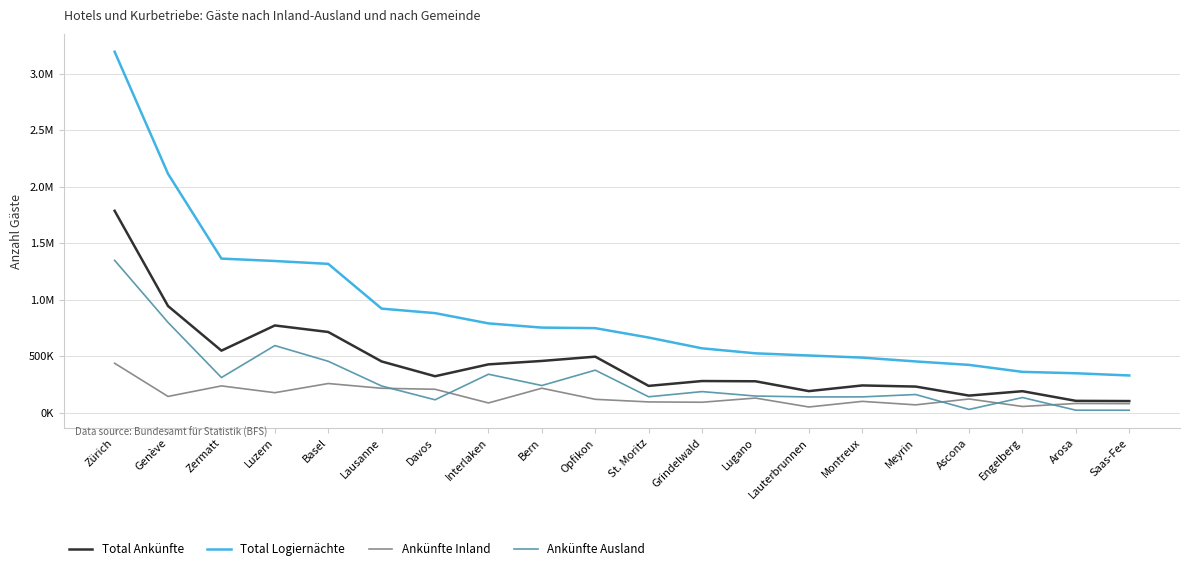

Reading left to right, transcribe all the data shown in this chart.

Total Ankünfte: 1787290	944632	549995	772875	715114	454395	323644	428637	458897	496821	238193	281204	279025	191950	242147	232194	152364	191202	105807	103916
Total Logiernächte: 3194598	2114793	1364517	1343229	1317865	921777	882048	791244	753910	749186	666054	570542	526382	507181	488412	454511	424037	362248	349973	330347
Ankünfte Inland: 438315	144962	238034	178021	259170	217206	208383	87263	217522	119430	96368	93547	130487	51570	101218	70406	122368	55992	82694	81041
Ankünfte Ausland: 1348975	799670	311961	594854	455944	237189	115261	341374	241375	377391	141825	187657	148538	140380	140929	161788	29996	135210	23113	22875